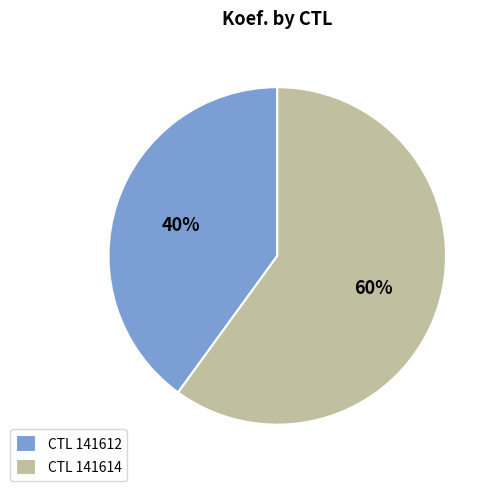

Does any single category account for the majority?

Yes